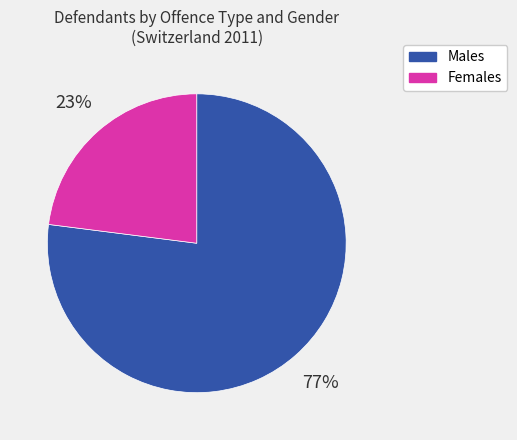

Count the number of slices in the pie.

2